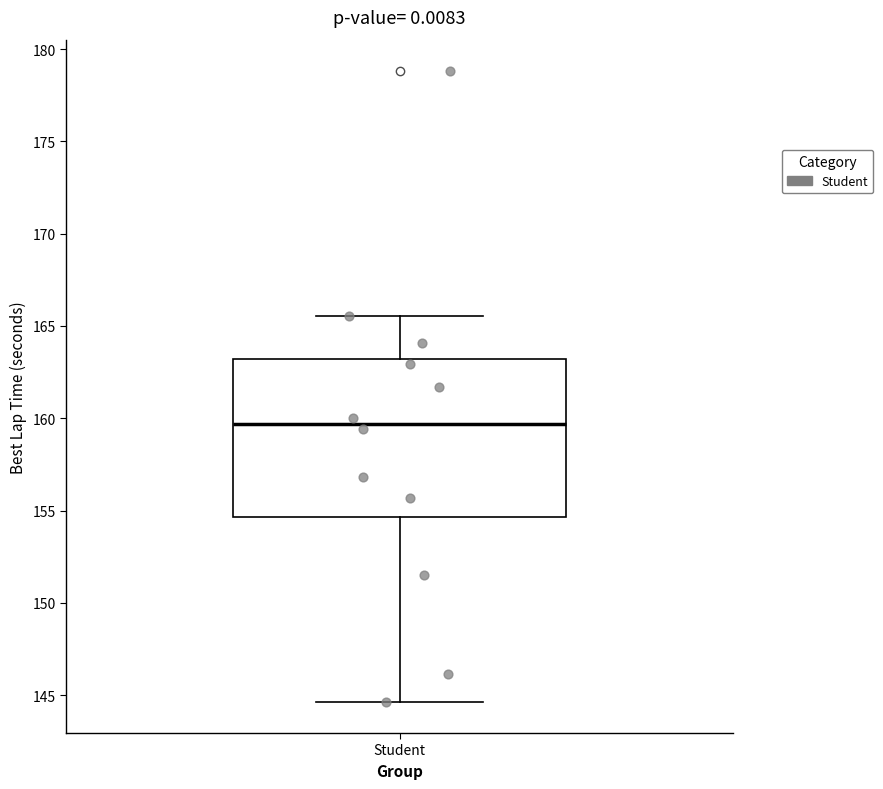

Where does the lower whisker of the box for Student end on the y-axis? The values are not printed on the chart, so give them approximately, as read against the axis.

144.5